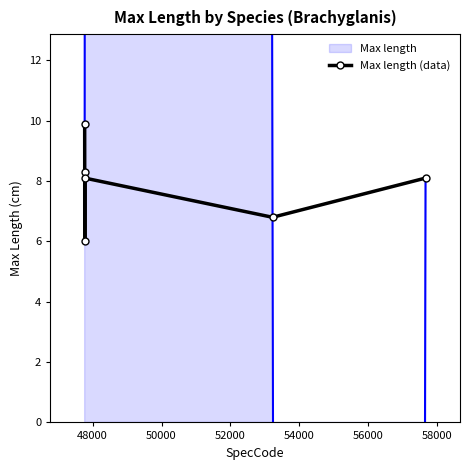

In Max length (data), how many points are higher than both neighbors (excluding endpoints)?

1